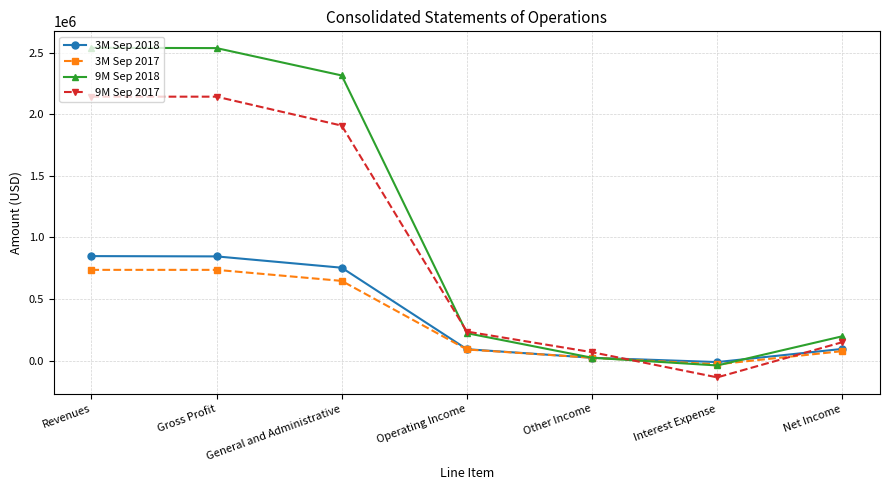

At General and Administrative, list the series in order from smallest to largest.

3M Sep 2017, 3M Sep 2018, 9M Sep 2017, 9M Sep 2018